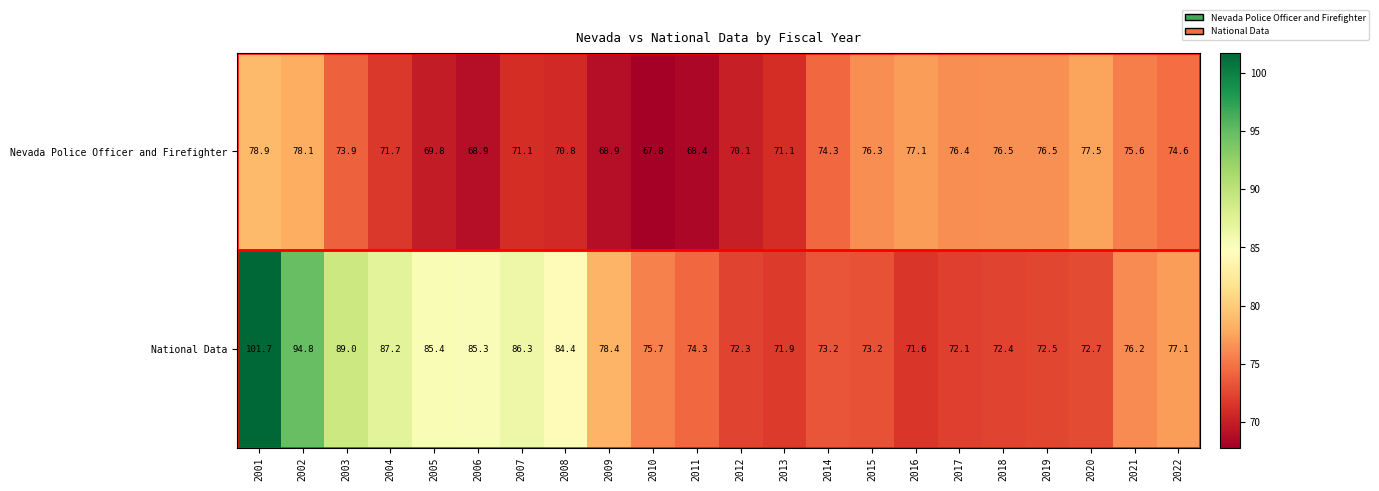

Rank the series by their average value, from highest to lowest.

National Data, Nevada Police Officer and Firefighter